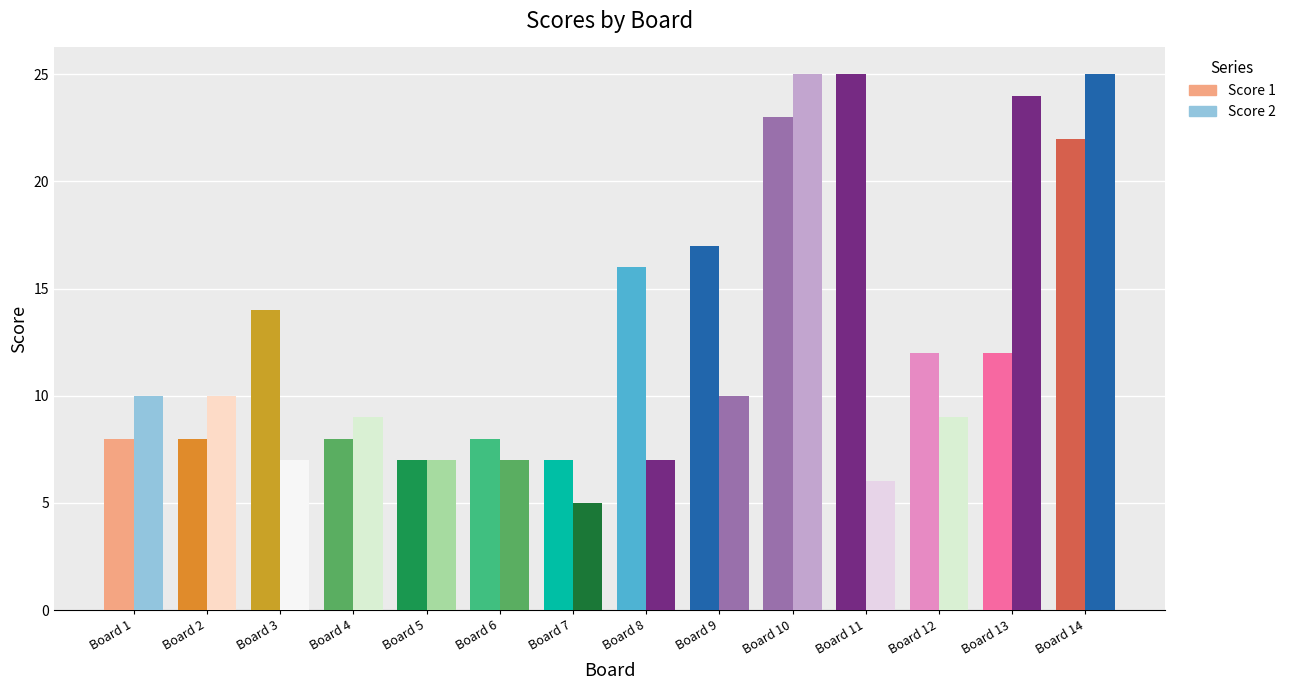

What are all the series names shown in the legend?

Score 1, Score 2